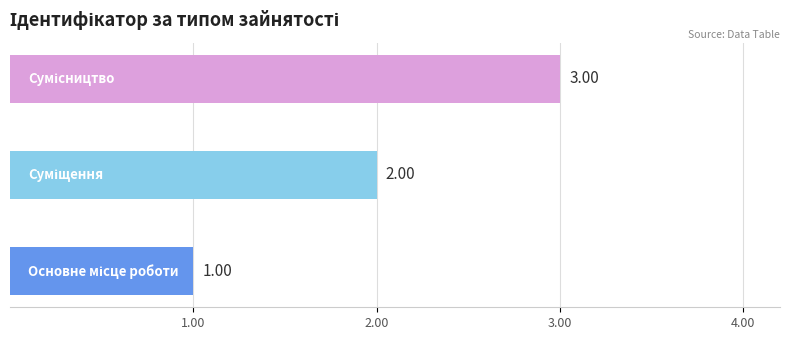

What is the sum of all values?

6